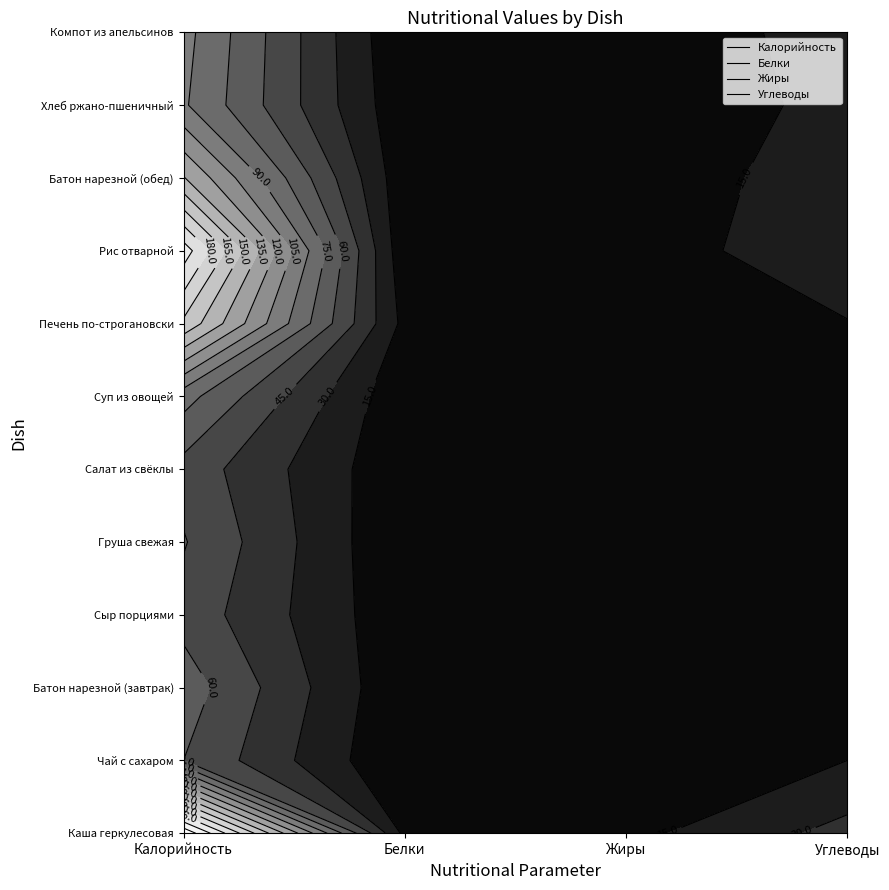

The value of Рис отварной at 1 is 5.2. True or false?

False